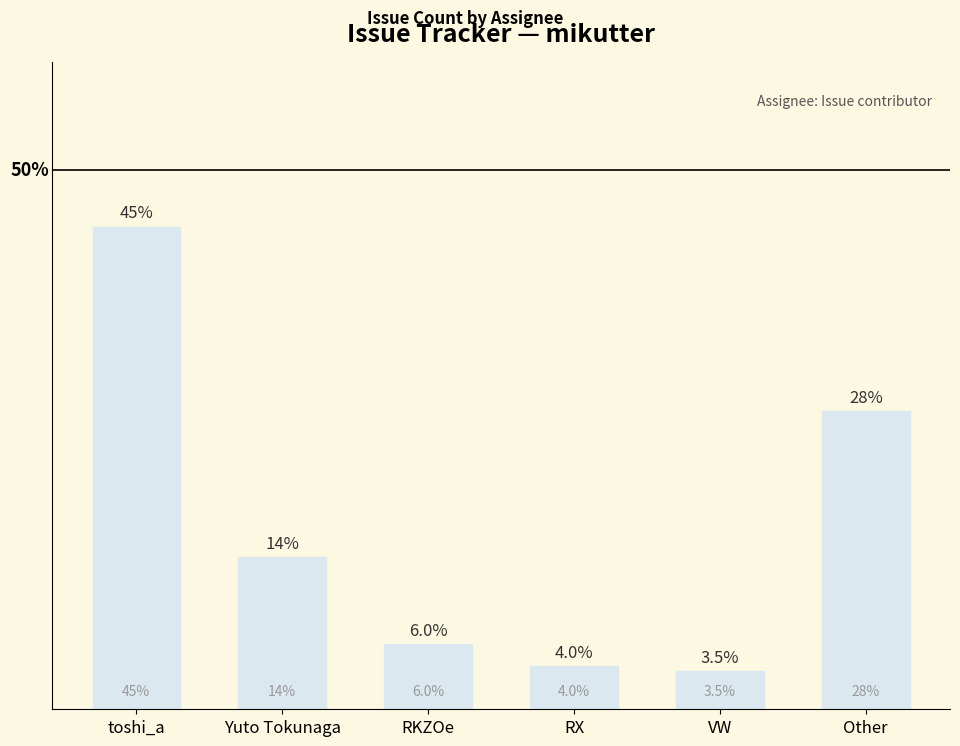

At which category does the chart reach its minimum across all series?

VW